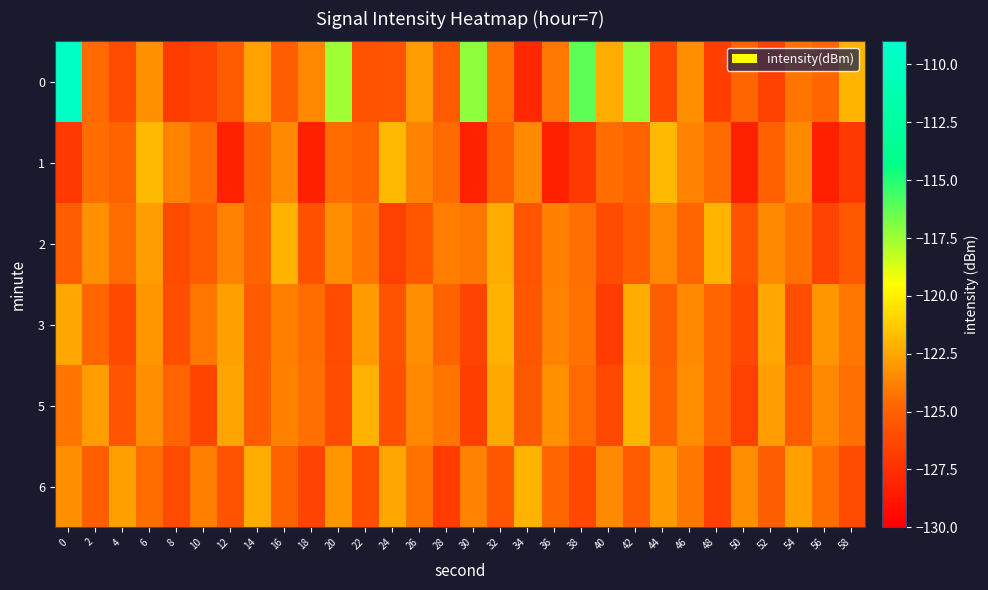

Reading left to right, list all the values displayed in this chart.

0: 0=-109.5	2=-124.6	4=-126.1	6=-123.2	8=-126.9	10=-126.5	12=-125.2	14=-122.6	16=-125.1	18=-123.6	20=-117.5	22=-125.7	24=-125.6	26=-122.8	28=-125.3	30=-117.1	32=-124.3	34=-127.9	36=-124.0	38=-116.2	40=-122.3	42=-117.3	44=-126.3	46=-123.3	48=-126.8	50=-124.8	52=-126.6	54=-124.2	56=-124.7	58=-122.0
1: 0=-127.0	2=-124.4	4=-124.9	6=-121.9	8=-123.7	10=-124.6	12=-128.2	14=-125.0	16=-123.5	18=-128.4	20=-124.4	22=-124.9	24=-121.9	26=-123.7	28=-124.6	30=-128.2	32=-125.0	34=-123.5	36=-128.4	38=-127.0	40=-124.4	42=-124.9	44=-121.9	46=-123.7	48=-124.6	50=-128.2	52=-125.0	54=-123.5	56=-128.4	58=-127.0
2: 0=-125.1	2=-123.2	4=-124.5	6=-122.8	8=-126.1	10=-125.3	12=-123.7	14=-124.9	16=-122.1	18=-125.8	20=-123.4	22=-124.2	24=-126.7	26=-125.5	28=-123.9	30=-124.1	32=-122.3	34=-125.6	36=-123.8	38=-124.4	40=-126.0	42=-125.2	44=-123.6	46=-124.8	48=-122.0	50=-125.7	52=-123.5	54=-124.3	56=-126.5	58=-125.4
3: 0=-122.5	2=-124.7	4=-126.3	6=-123.1	8=-125.9	10=-124.1	12=-122.7	14=-125.3	16=-123.9	18=-124.5	20=-126.1	22=-122.9	24=-125.7	26=-123.3	28=-124.9	30=-126.5	32=-122.1	34=-125.5	36=-123.7	38=-124.3	40=-126.9	42=-122.3	44=-125.1	46=-123.5	48=-124.7	50=-126.3	52=-122.5	54=-125.9	56=-123.1	58=-124.1
5: 0=-124.2	2=-122.8	4=-125.6	6=-123.4	8=-124.8	10=-126.4	12=-122.6	14=-125.2	16=-123.8	18=-124.4	20=-126.0	22=-122.2	24=-125.8	26=-123.6	28=-124.2	30=-126.8	32=-122.4	34=-125.4	36=-123.2	38=-124.6	40=-126.2	42=-122.0	44=-125.0	46=-123.4	48=-124.8	50=-126.6	52=-122.8	54=-125.2	56=-123.6	58=-124.4
6: 0=-123.3	2=-125.1	4=-122.7	6=-124.5	8=-126.1	10=-123.9	12=-125.7	14=-122.3	16=-124.9	18=-126.5	20=-123.1	22=-125.9	24=-122.5	26=-124.3	28=-126.9	30=-123.7	32=-125.5	34=-122.1	36=-124.7	38=-126.3	40=-123.5	42=-125.3	44=-122.9	46=-124.1	48=-126.7	50=-123.3	52=-125.1	54=-122.7	56=-124.5	58=-126.1